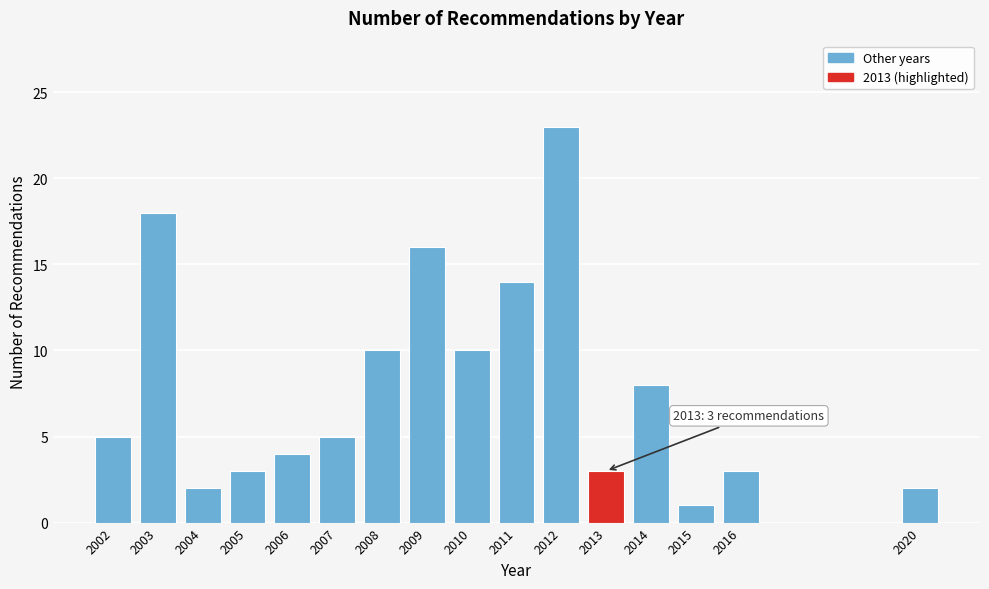

Reading left to right, list all the values displayed in this chart.

5	18	2	3	4	5	10	16	10	14	23	3	8	1	3	2